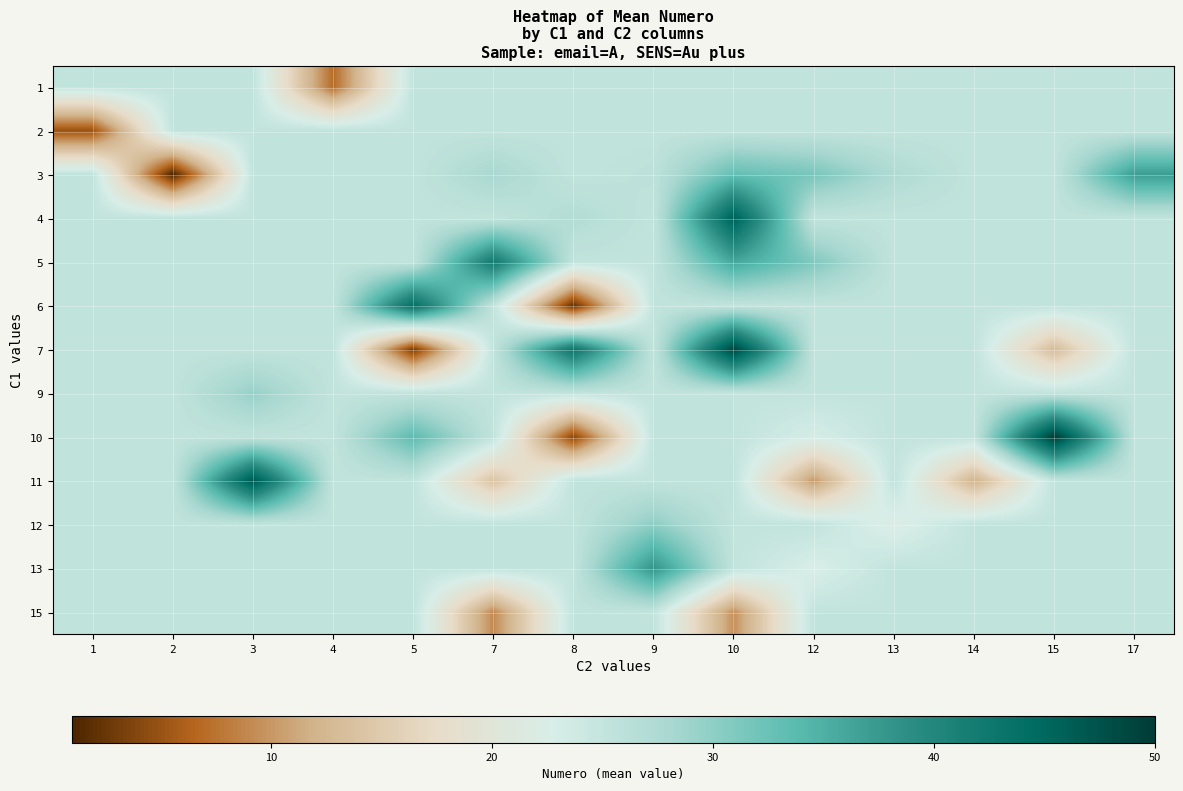

At which category is the sum across all series the highest?

10